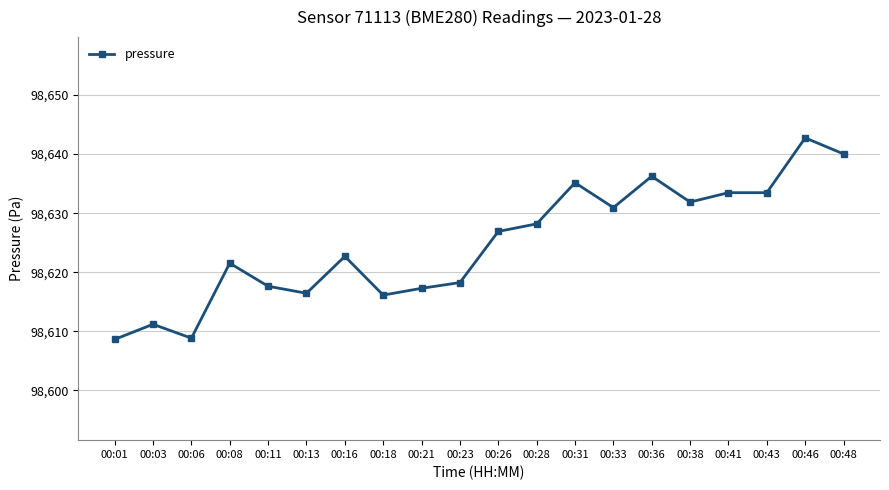

At which label does the data first exceed 98626?

00:26